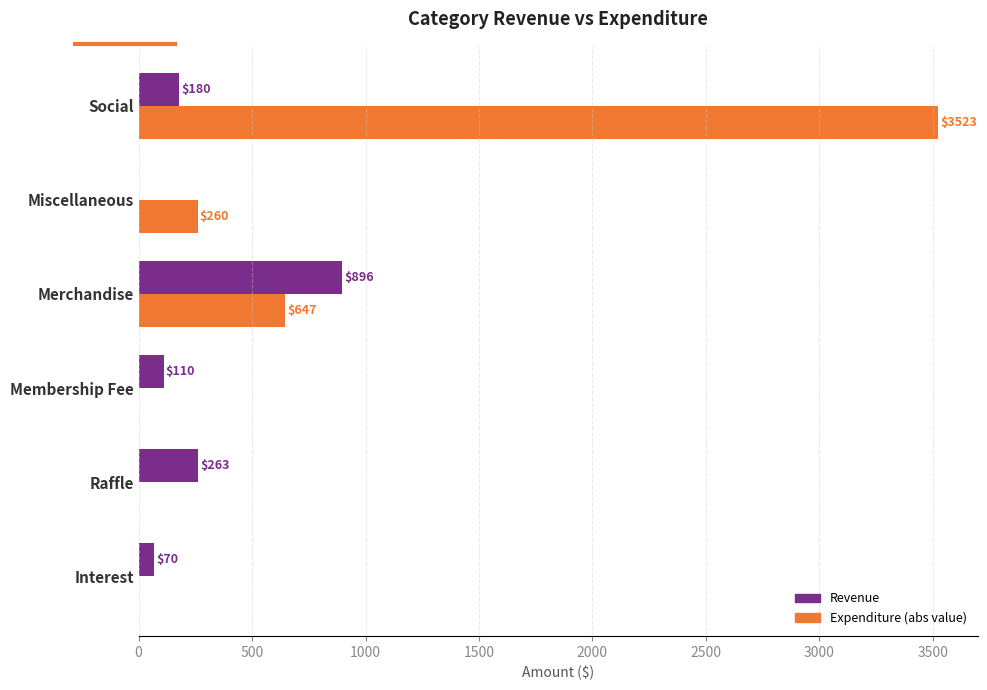

What is the maximum value shown in the chart?

3522.9